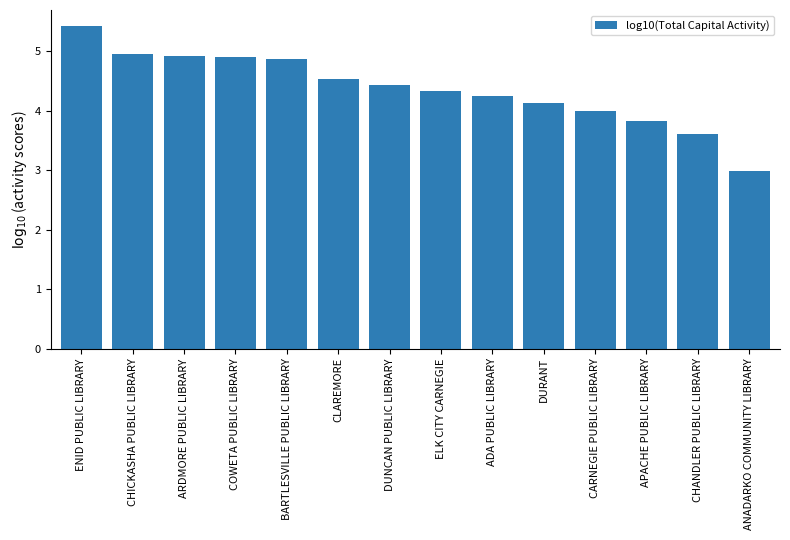

What is the sum of all values?

61.1